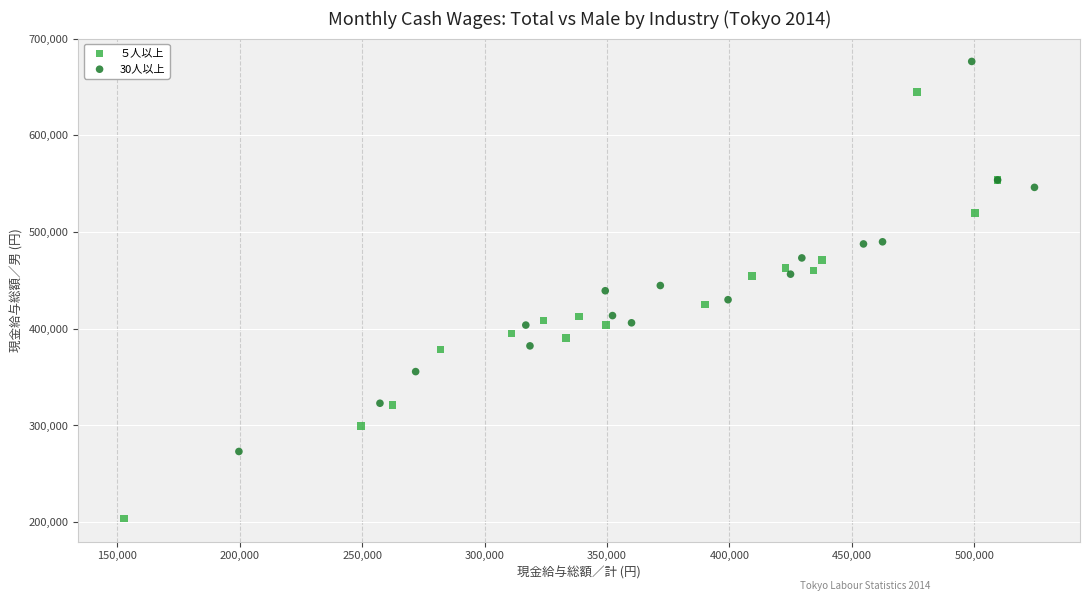

Which series has the largest Y range (max minus min)?

５人以上